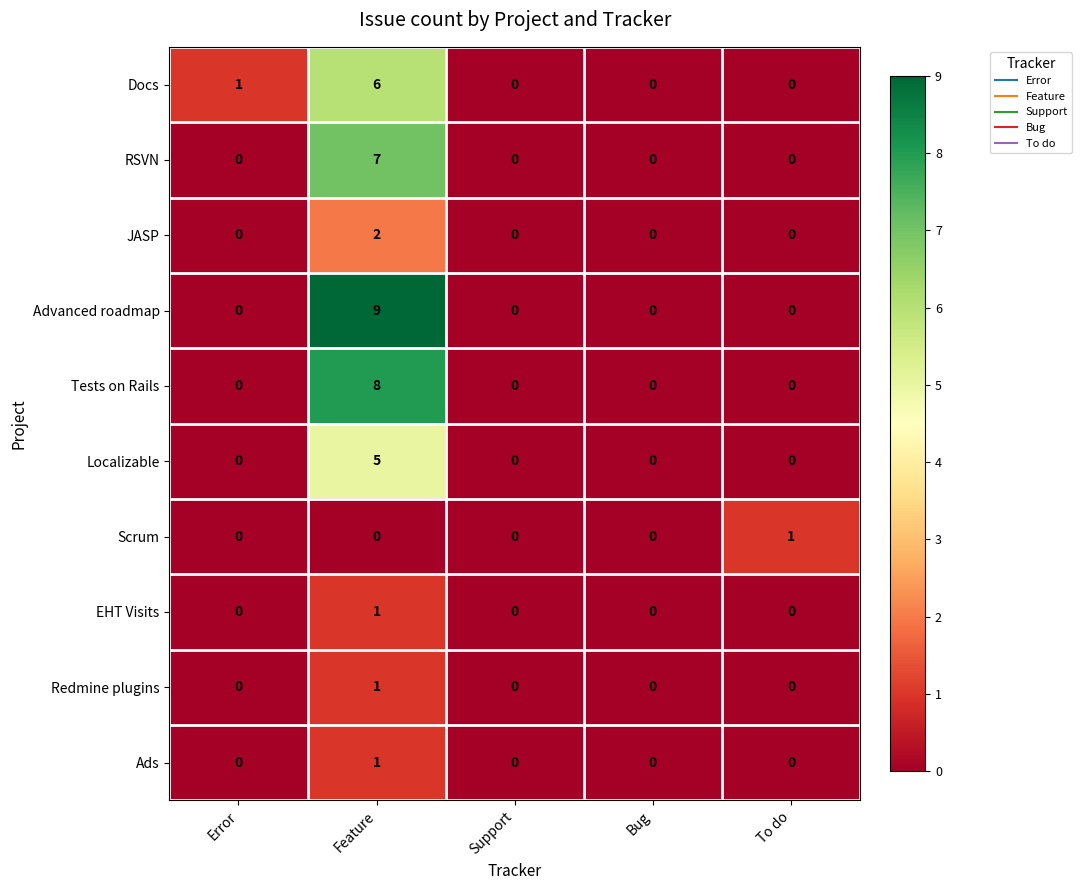

Which label corresponds to the largest value in the chart?

Feature